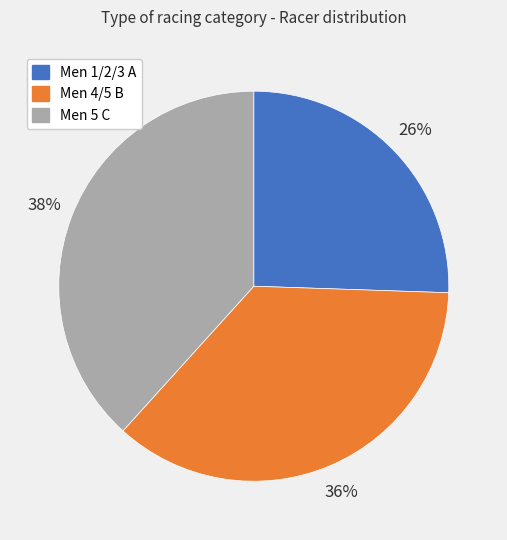

How many segments does this pie chart have?

3